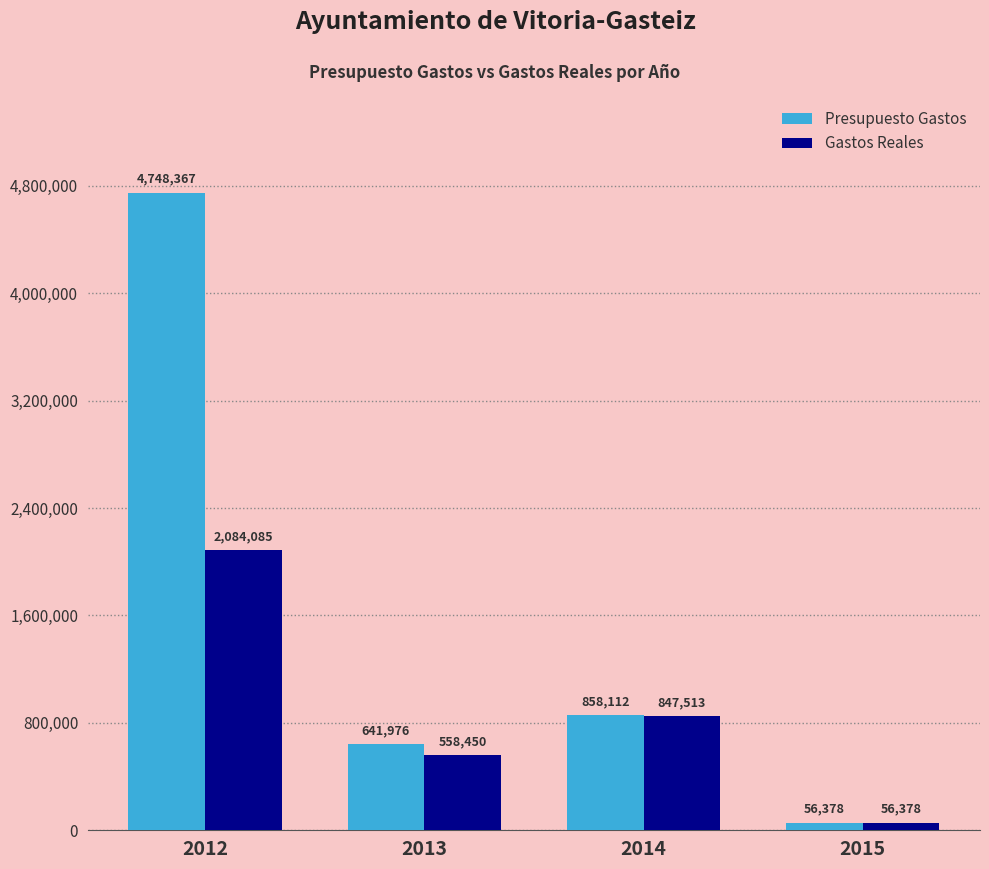

How many series are shown in this chart?

2